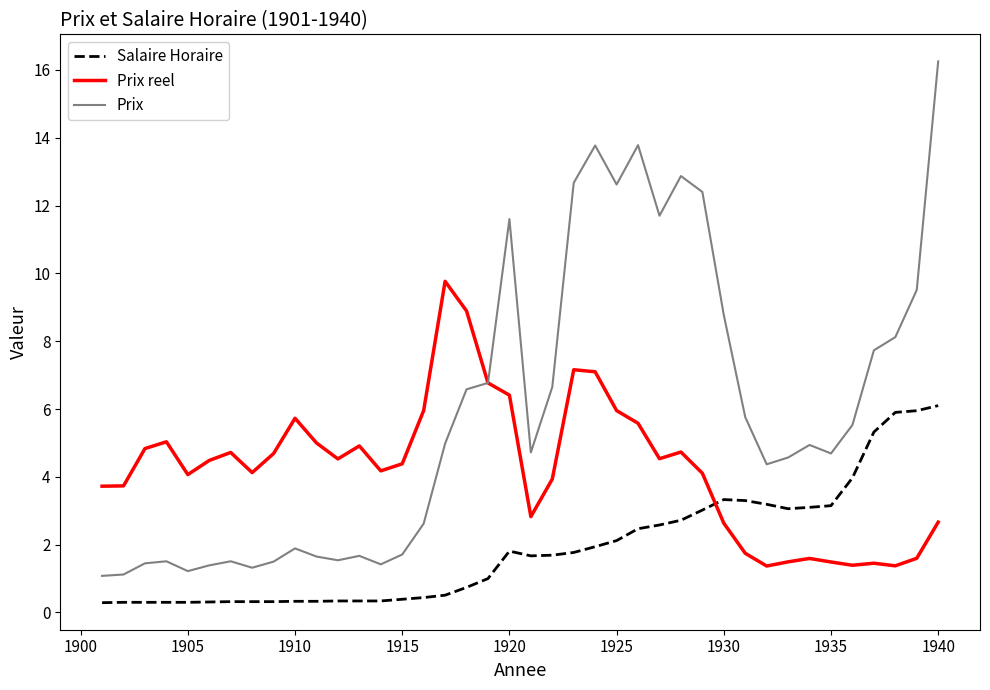

How many distinct data groups are displayed?

3